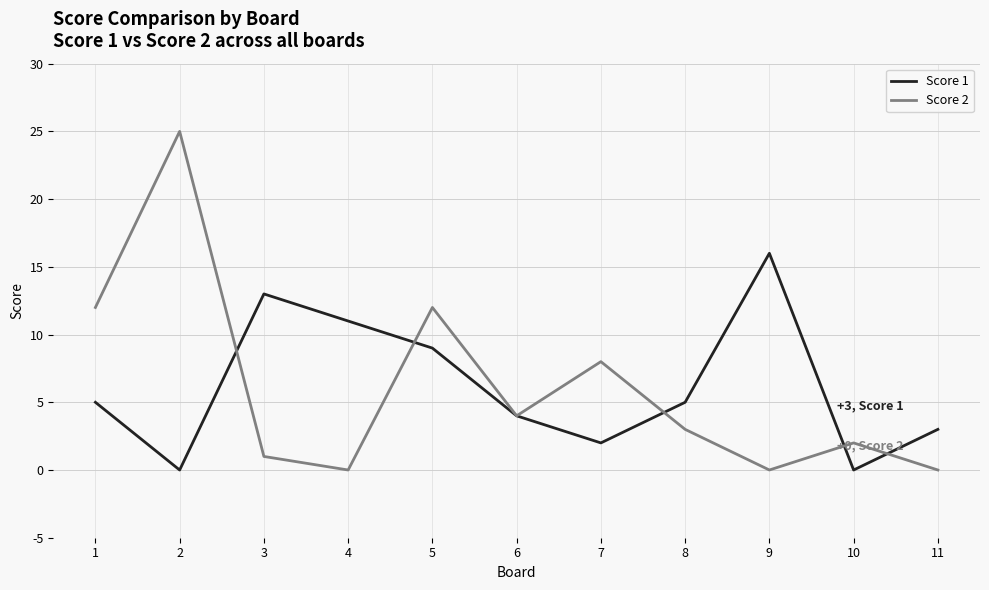

Is this an area chart (filled region under the line)?

No